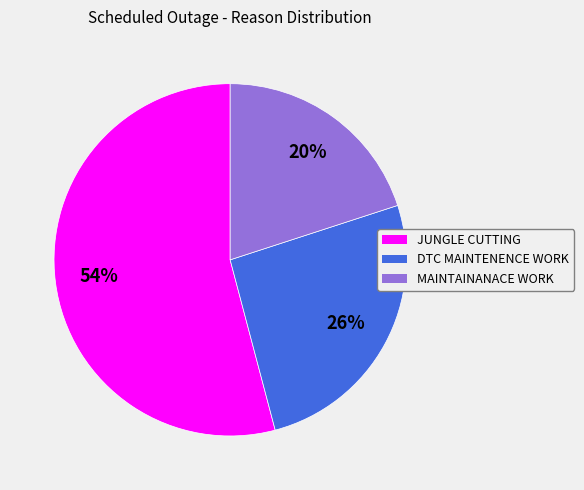

How many slices are in this pie chart?

3